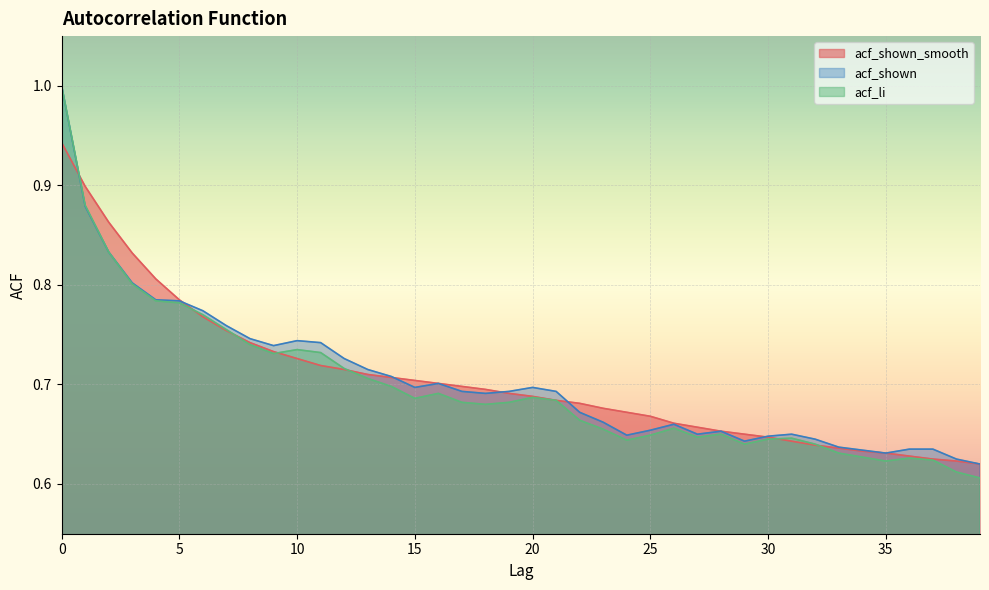

What is the value of the acf_li point at the 17th from the left?

0.7